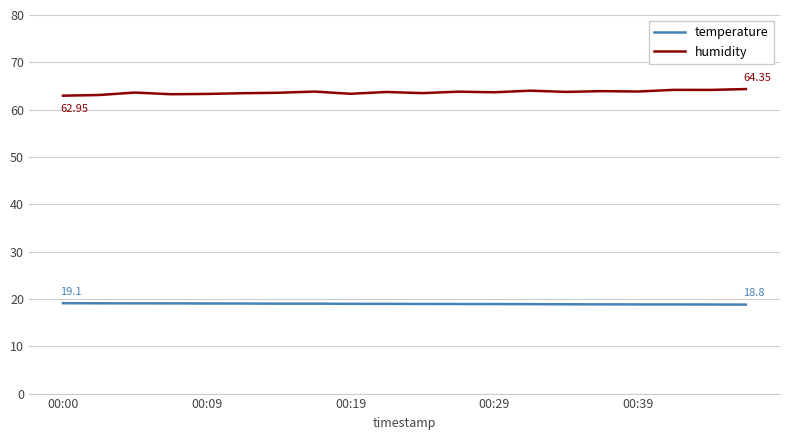

List the series in order of their overall mean, lowest first.

temperature, humidity